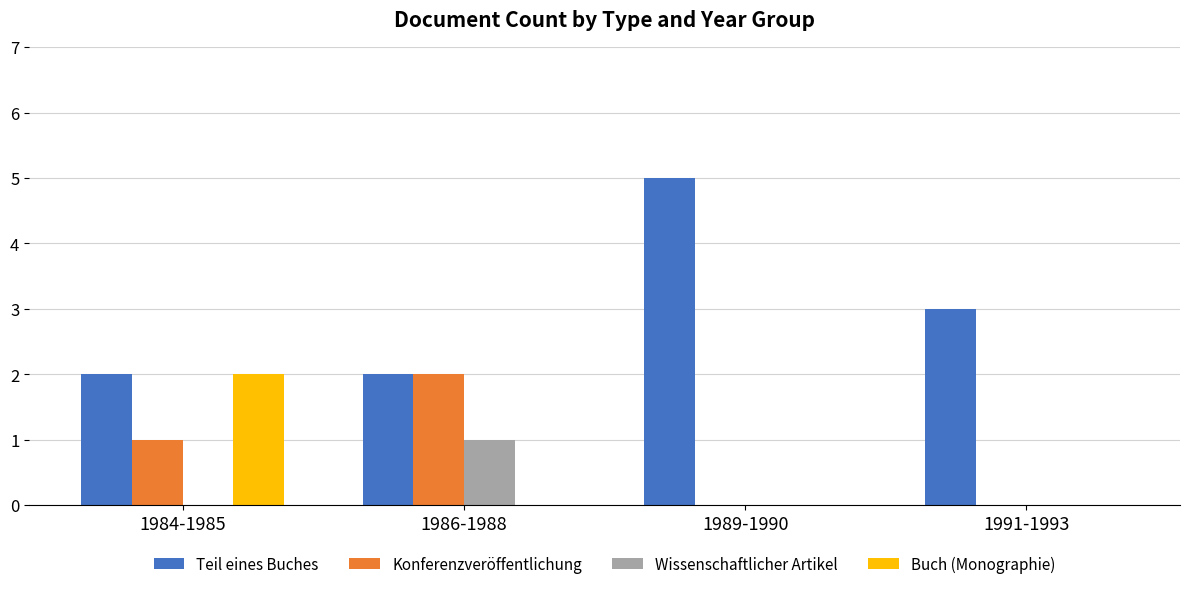

Reading left to right, what are all the values shown in this chart?

Teil eines Buches: 1984-1985=2	1986-1988=2	1989-1990=5	1991-1993=3
Konferenzveröffentlichung: 1984-1985=1	1986-1988=2	1989-1990=0	1991-1993=0
Wissenschaftlicher Artikel: 1984-1985=0	1986-1988=1	1989-1990=0	1991-1993=0
Buch (Monographie): 1984-1985=2	1986-1988=0	1989-1990=0	1991-1993=0